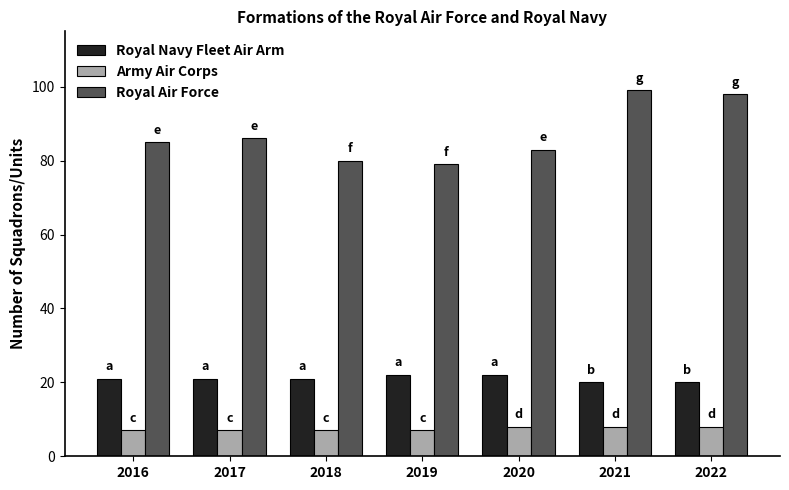

What is the spread (max minus min) of values at 2016?

78